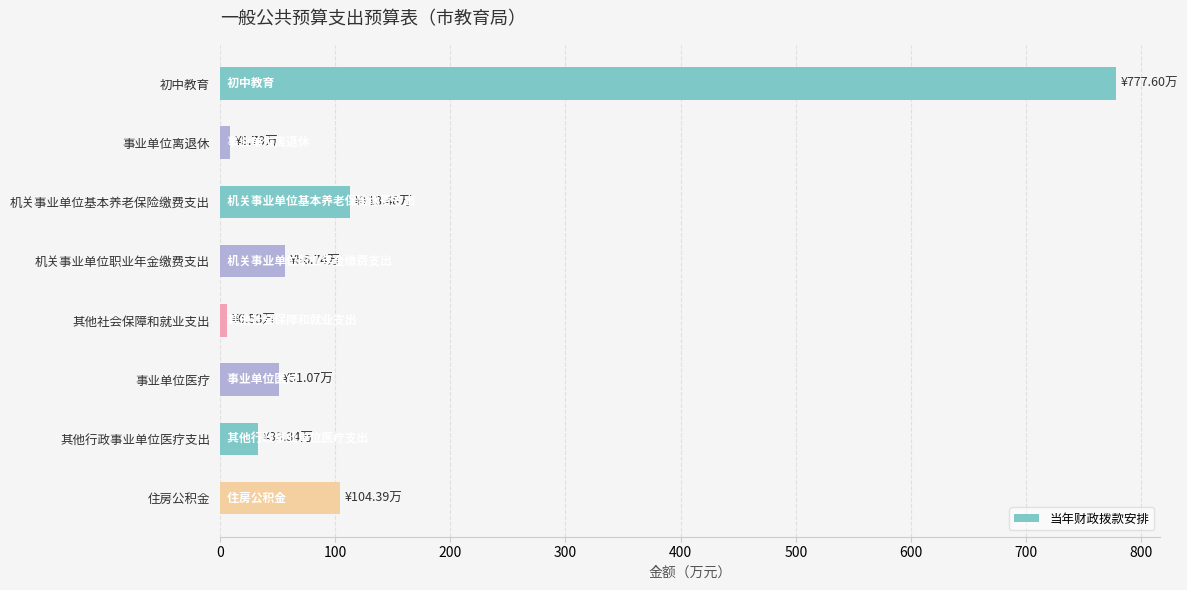

True or false: the data shows 346.9 at 初中教育.

False